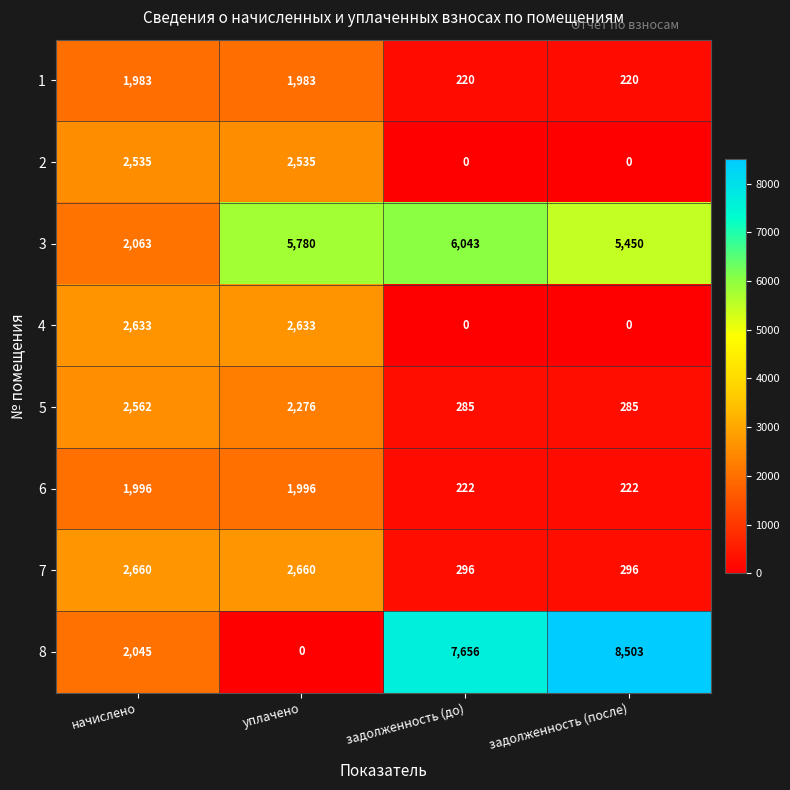

What is the sum of the 8 values at задолженность (до) and уплачено?

7656